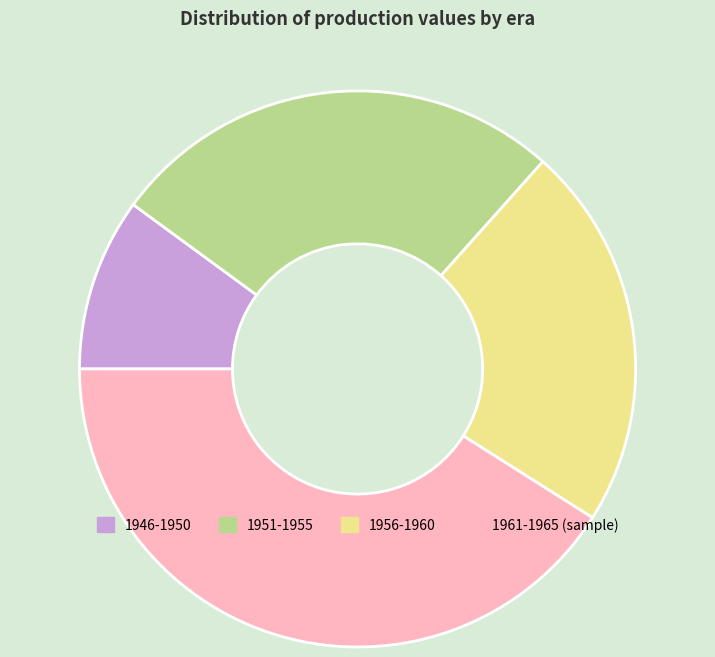

Rank the categories by value from highest to lowest.

1961-1965 (sample), 1951-1955, 1956-1960, 1946-1950